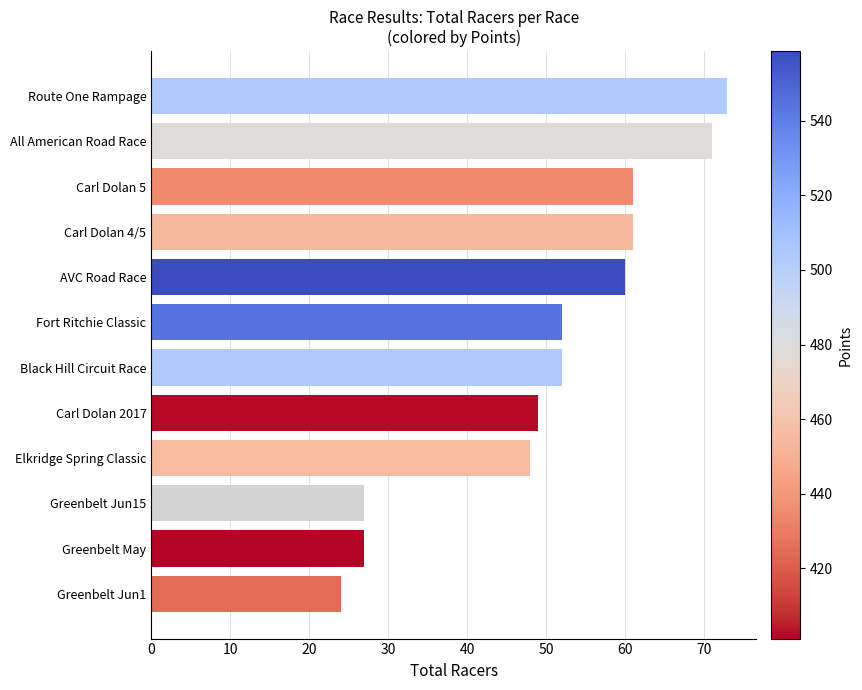

True or false: the data shows 73 at Route One Rampage.

True